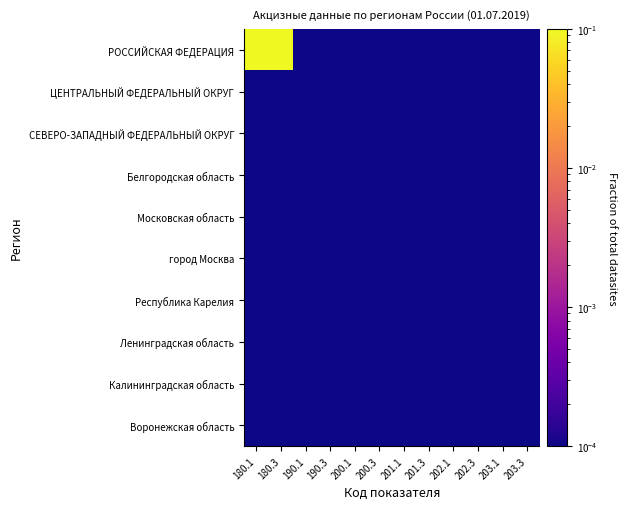

Which series has the largest range (max minus min)?

РОССИЙСКАЯ ФЕДЕРАЦИЯ